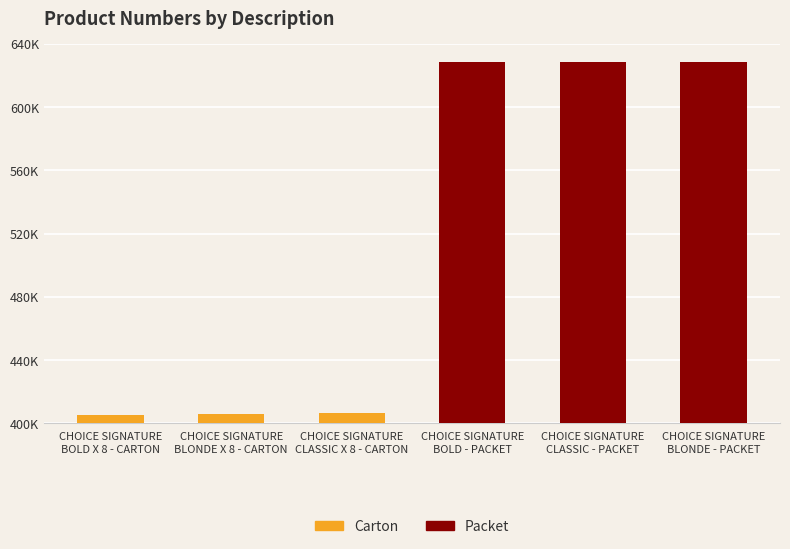

Where is the data nearest to the value 517026?

CHOICE SIGNATURE
CLASSIC X 8 - CARTON